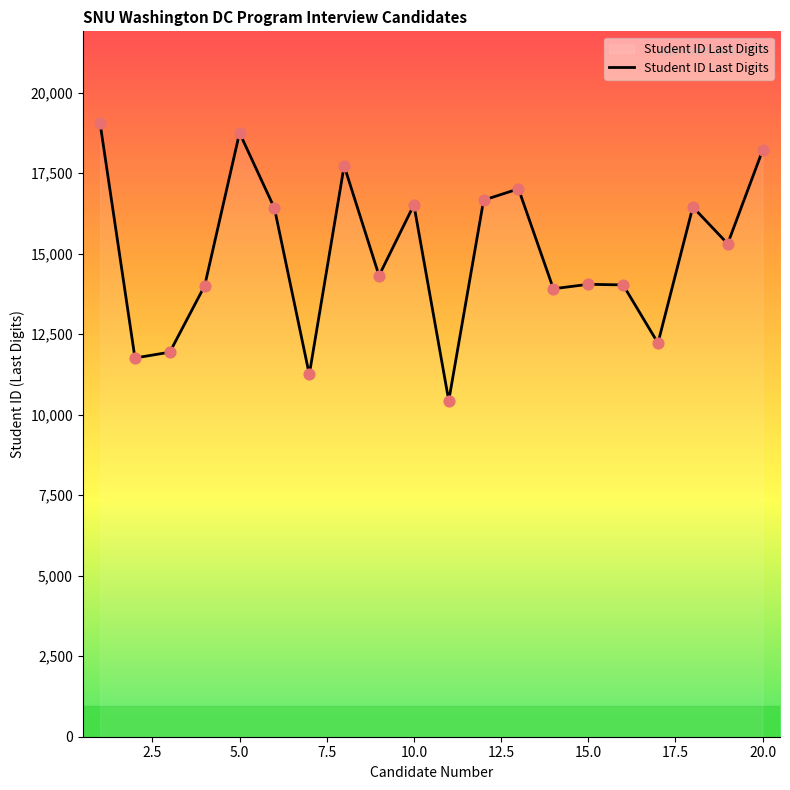

What is the minimum value shown in the chart?

10436